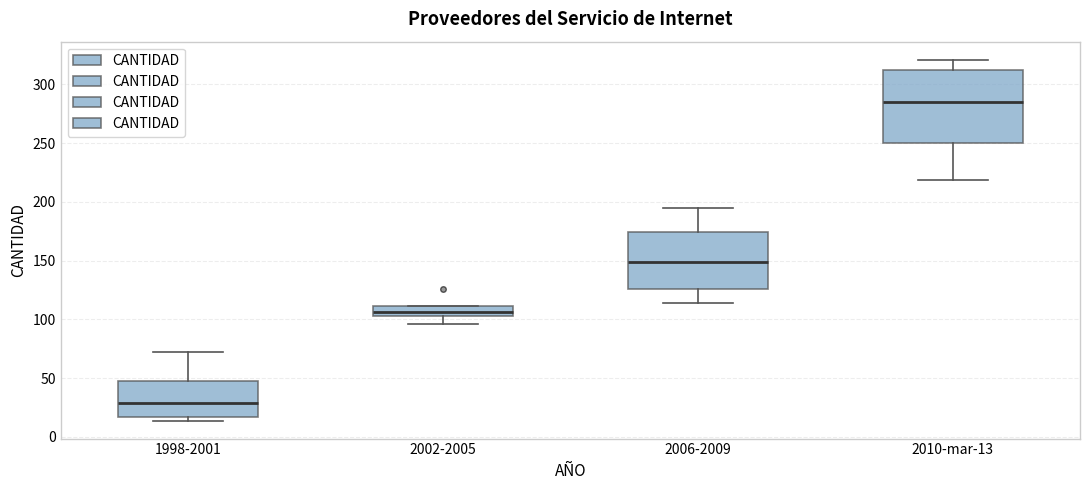

Reading left to right, read every box against the y-axis: the position of its median line, the range the box covers, and the ends of its whiskers. The values are not printed on the chart, so give them approximately, as read against the axis.

1998-2001: median 30, box 15 to 45, whiskers 15 (just below the box's lower edge) to 70
2002-2005: median 105 (inside the box), box 105 to 110, whiskers 95 to 110
2006-2009: median 150, box 125 to 175, whiskers 115 to 195
2010-mar-13: median 285, box 250 to 310, whiskers 220 to 320